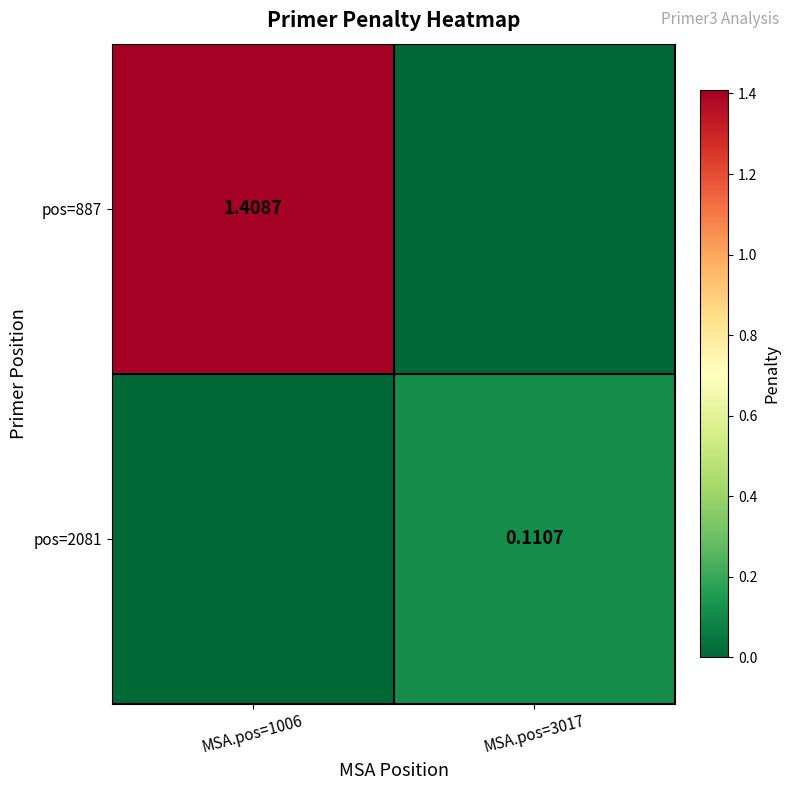

At which category does the chart reach its peak across all series?

MSA.pos=1006